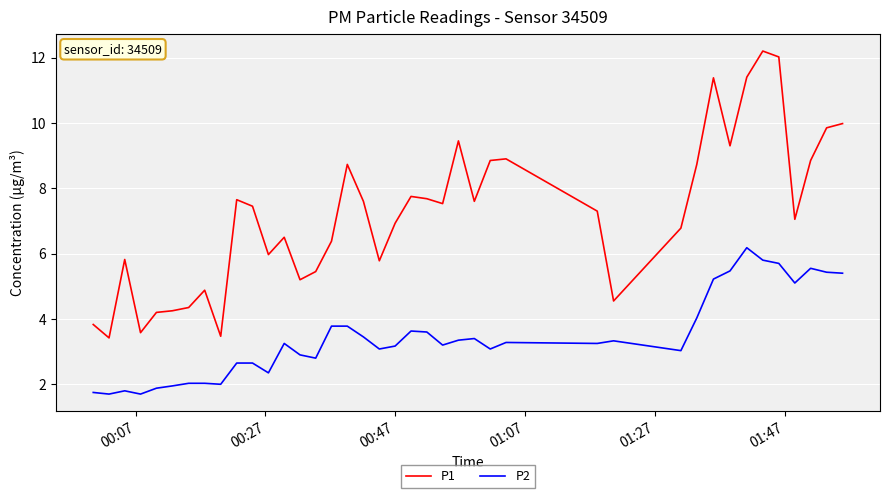

List the series in order of their overall mean, highest first.

P1, P2